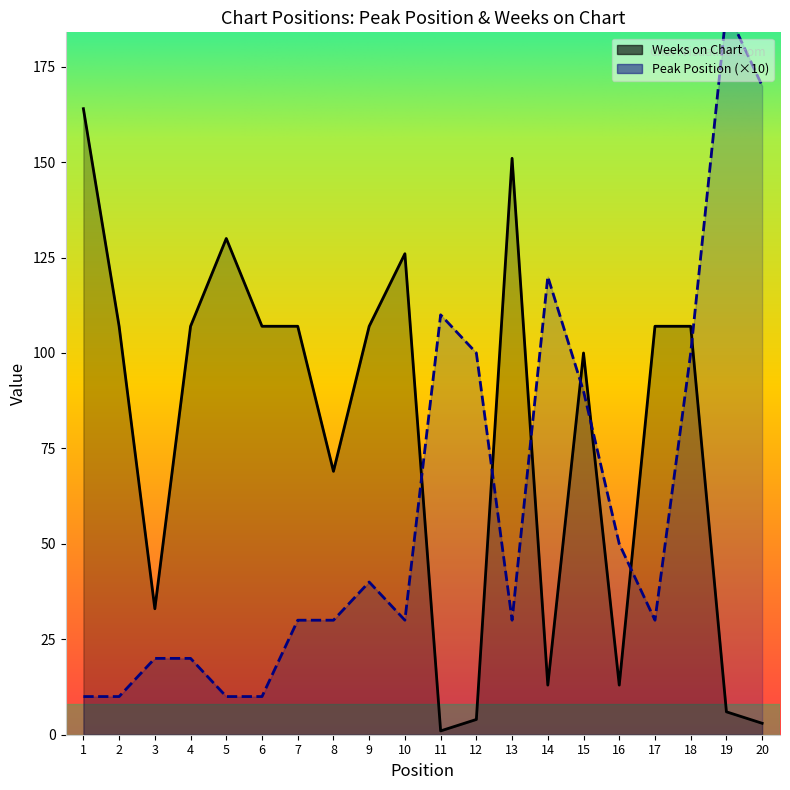

How many times do Peak Position and Weeks on Chart cross each other?

7